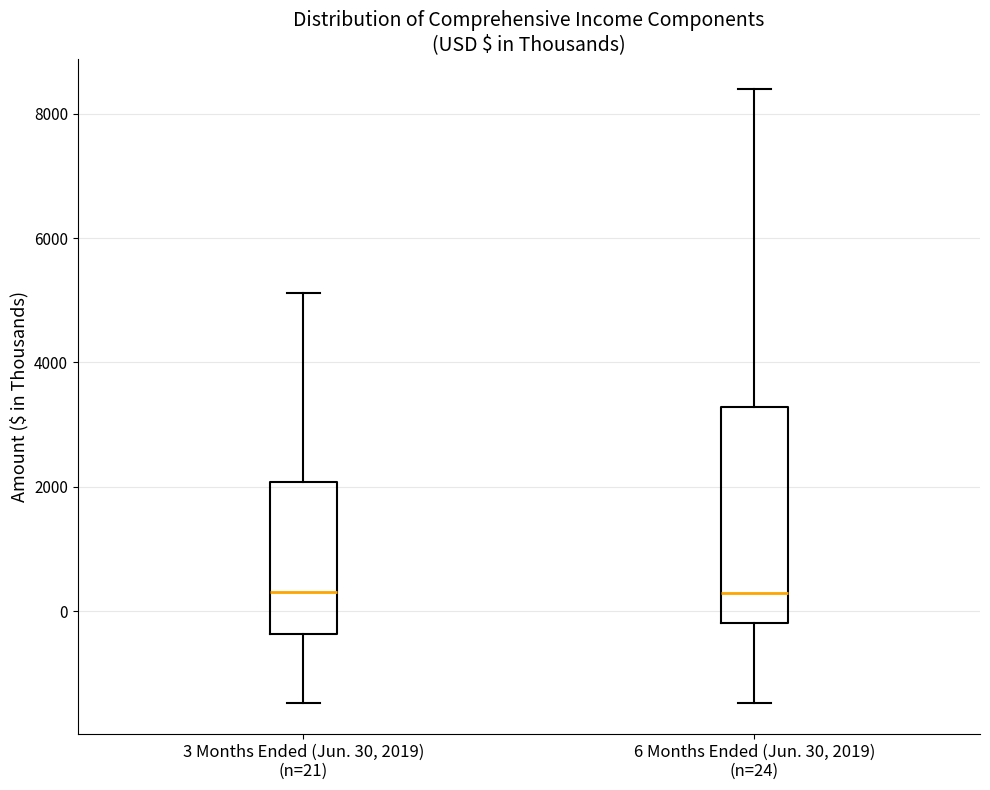

Reading left to right, read every box against the y-axis: the position of its median line, the range the box covers, and the ends of its whiskers. The values are not printed on the chart, so give them approximately, as read against the axis.

3 Months Ended (Jun. 30, 2019) (n=21): median 400, box -400 to 2000, whiskers -1400 to 5200
6 Months Ended (Jun. 30, 2019) (n=24): median 200, box -200 to 3200, whiskers -1400 to 8400